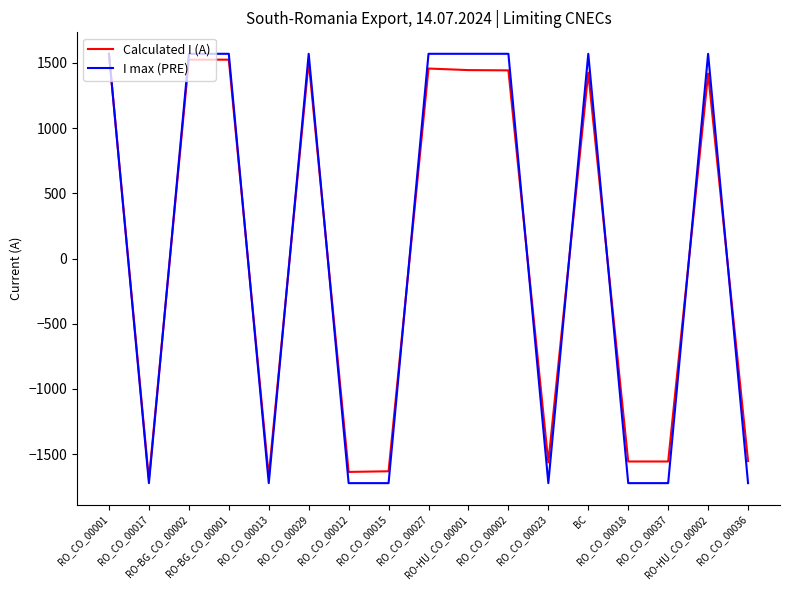

Which series has the widest spread of values?

I max (PRE)